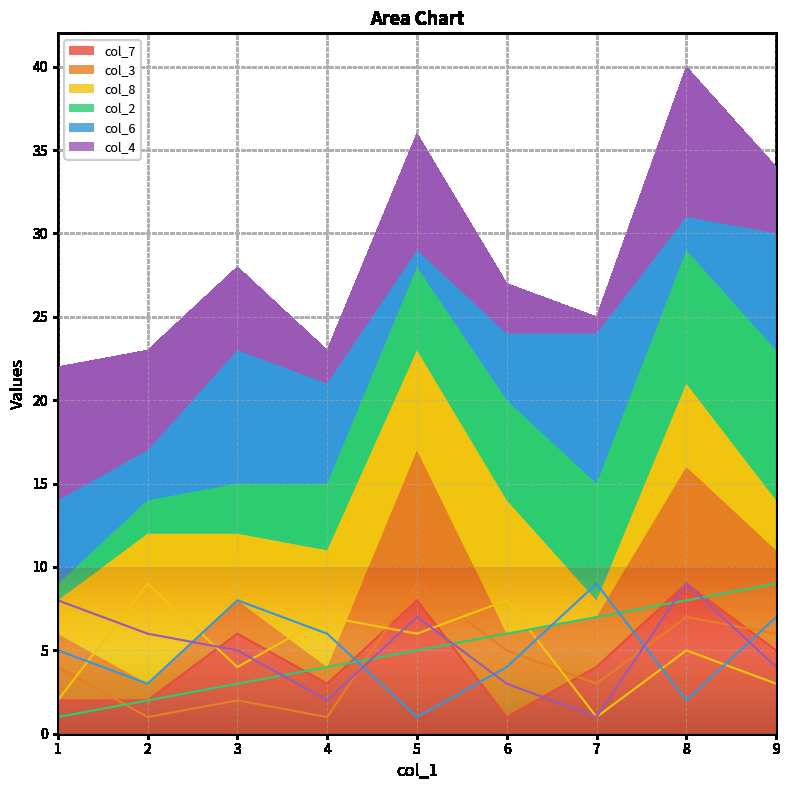

At 2, list the series in order from smallest to largest.

col_3, col_7, col_2, col_6, col_4, col_8